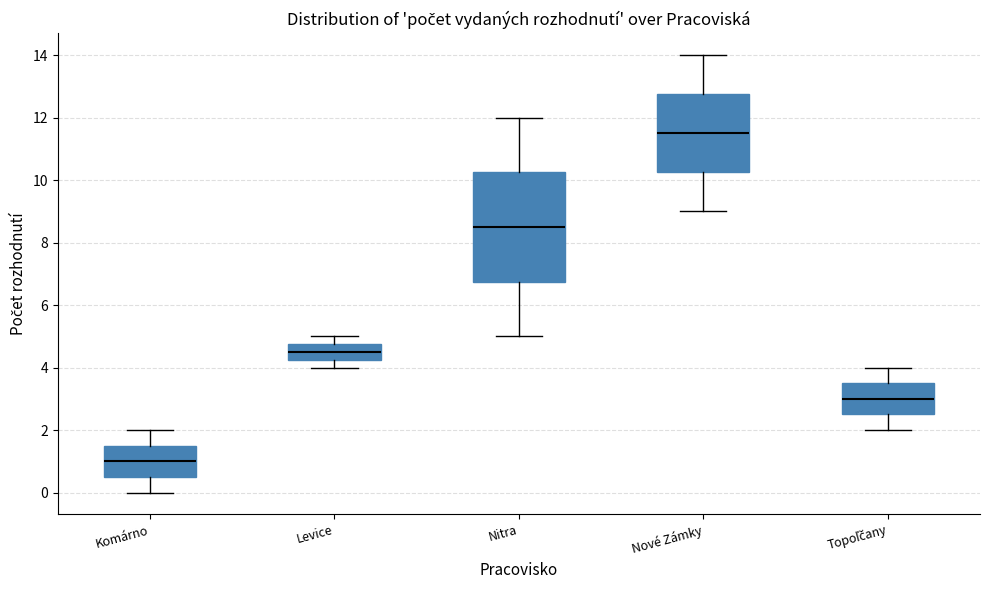

Comparing the boxes themselves (not the whiskers), which one is the tallest?

Nitra